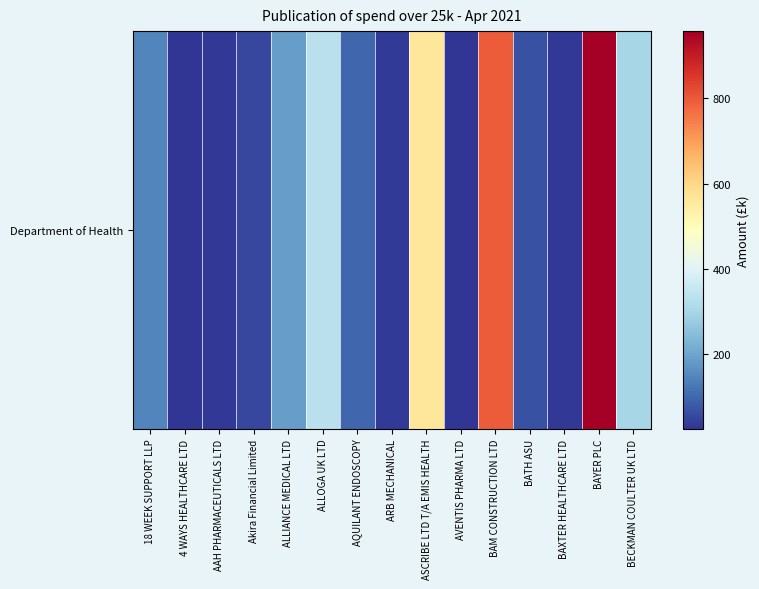

Reading left to right, list all the values displayed in this chart.

18 WEEK SUPPORT LLP=148.8	4 WAYS HEALTHCARE LTD=26.1	AAH PHARMACEUTICALS LTD=31.3	Akira Financial Limited=52.0	ALLIANCE MEDICAL LTD=188.9	ALLOGA UK LTD=334.1	AQUILANT ENDOSCOPY=99.7	ARB MECHANICAL=33.8	ASCRIBE LTD T/A EMIS HEALTH=561.1	AVENTIS PHARMA LTD=25.4	BAM CONSTRUCTION LTD=794.5	BATH ASU=66.2	BAXTER HEALTHCARE LTD=30.9	BAYER PLC=957.1	BECKMAN COULTER UK LTD=300.0